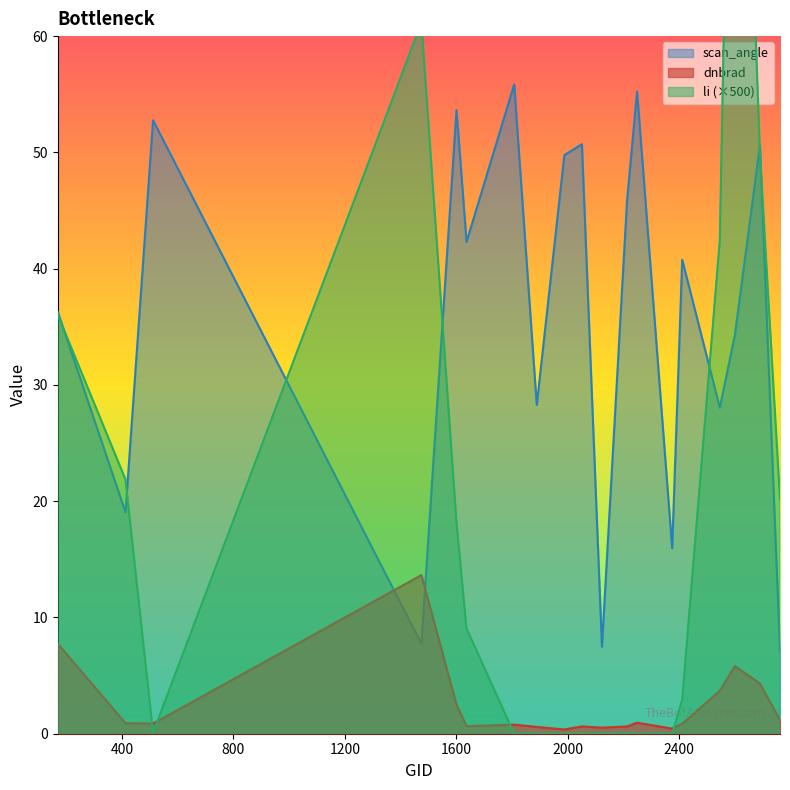

List the series in order of their overall mean, highest first.

scan_angle, li, dnbrad